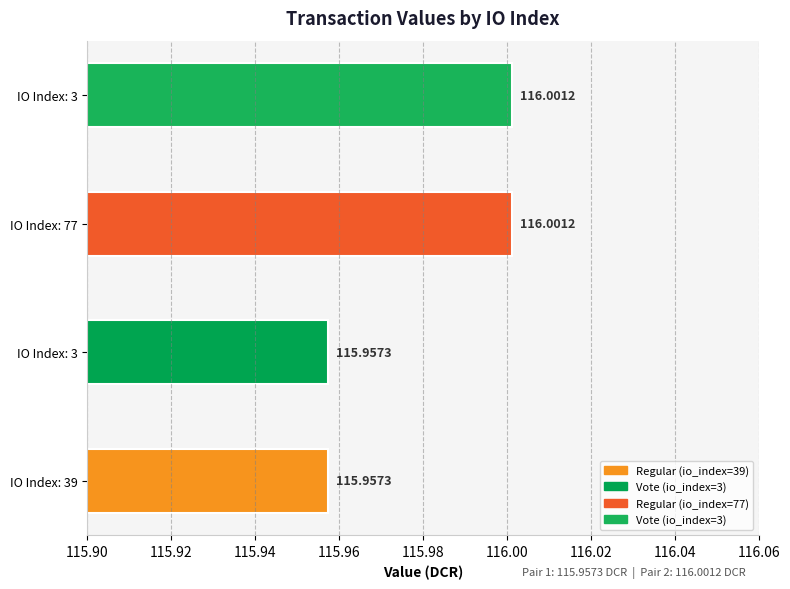

Which label corresponds to the largest value in the chart?

77